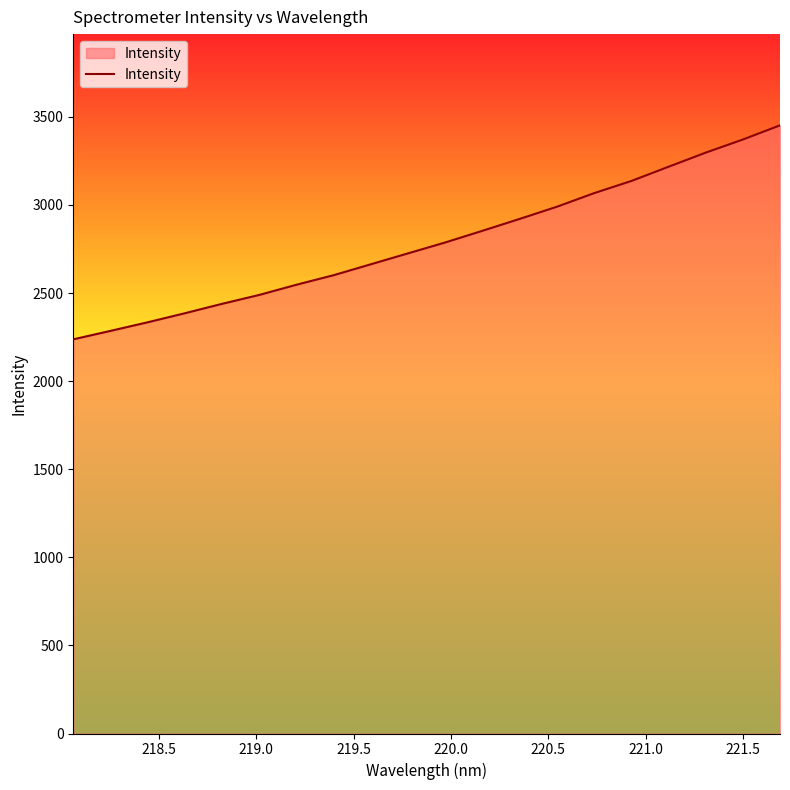

What is the maximum value shown in the chart?

3451.9